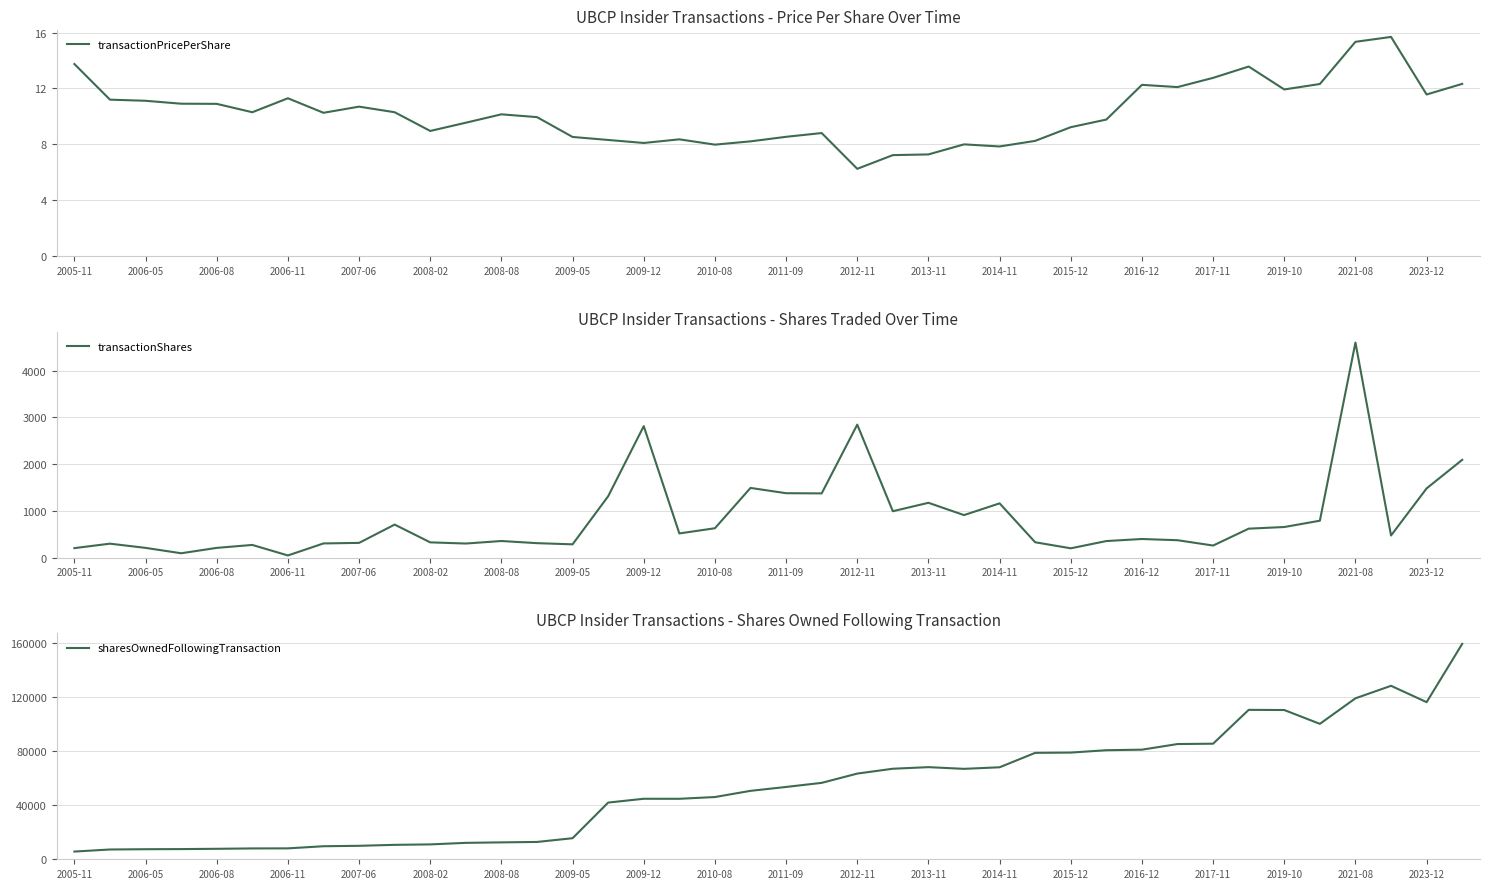

True or false: sharesOwnedFollowingTransaction and transactionShares intersect in this chart.

False